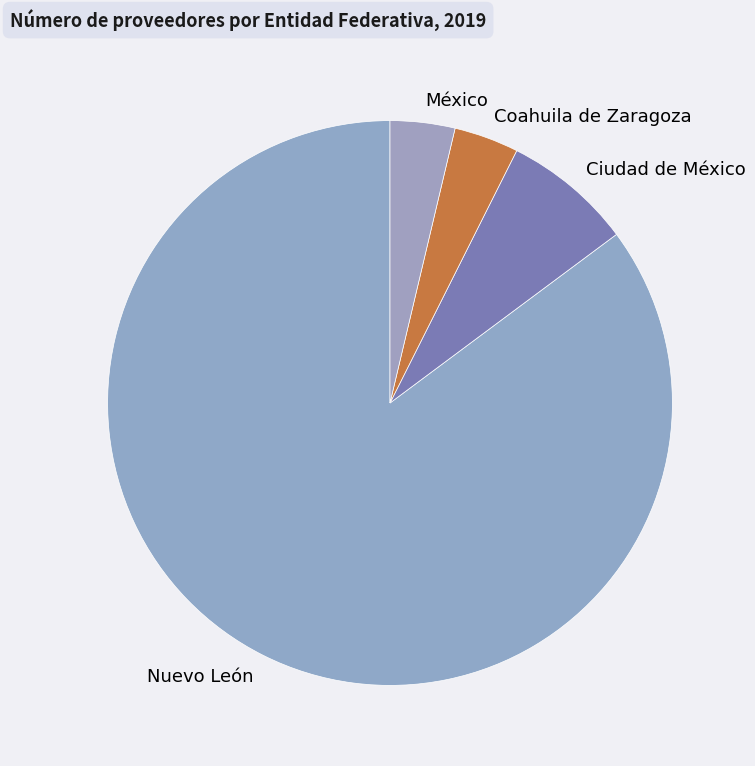

What is the largest slice in the pie chart?

Nuevo León